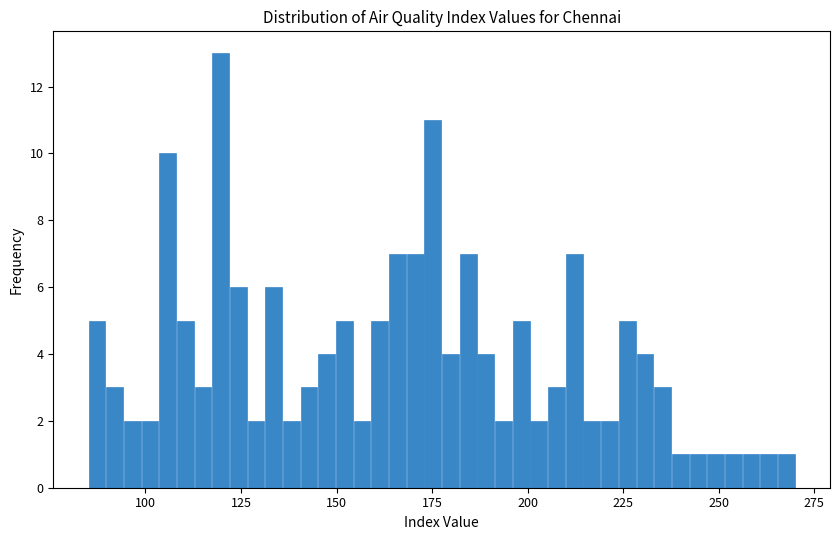

Read against the x-axis, roughly where is the centre of the tallest bar?

120